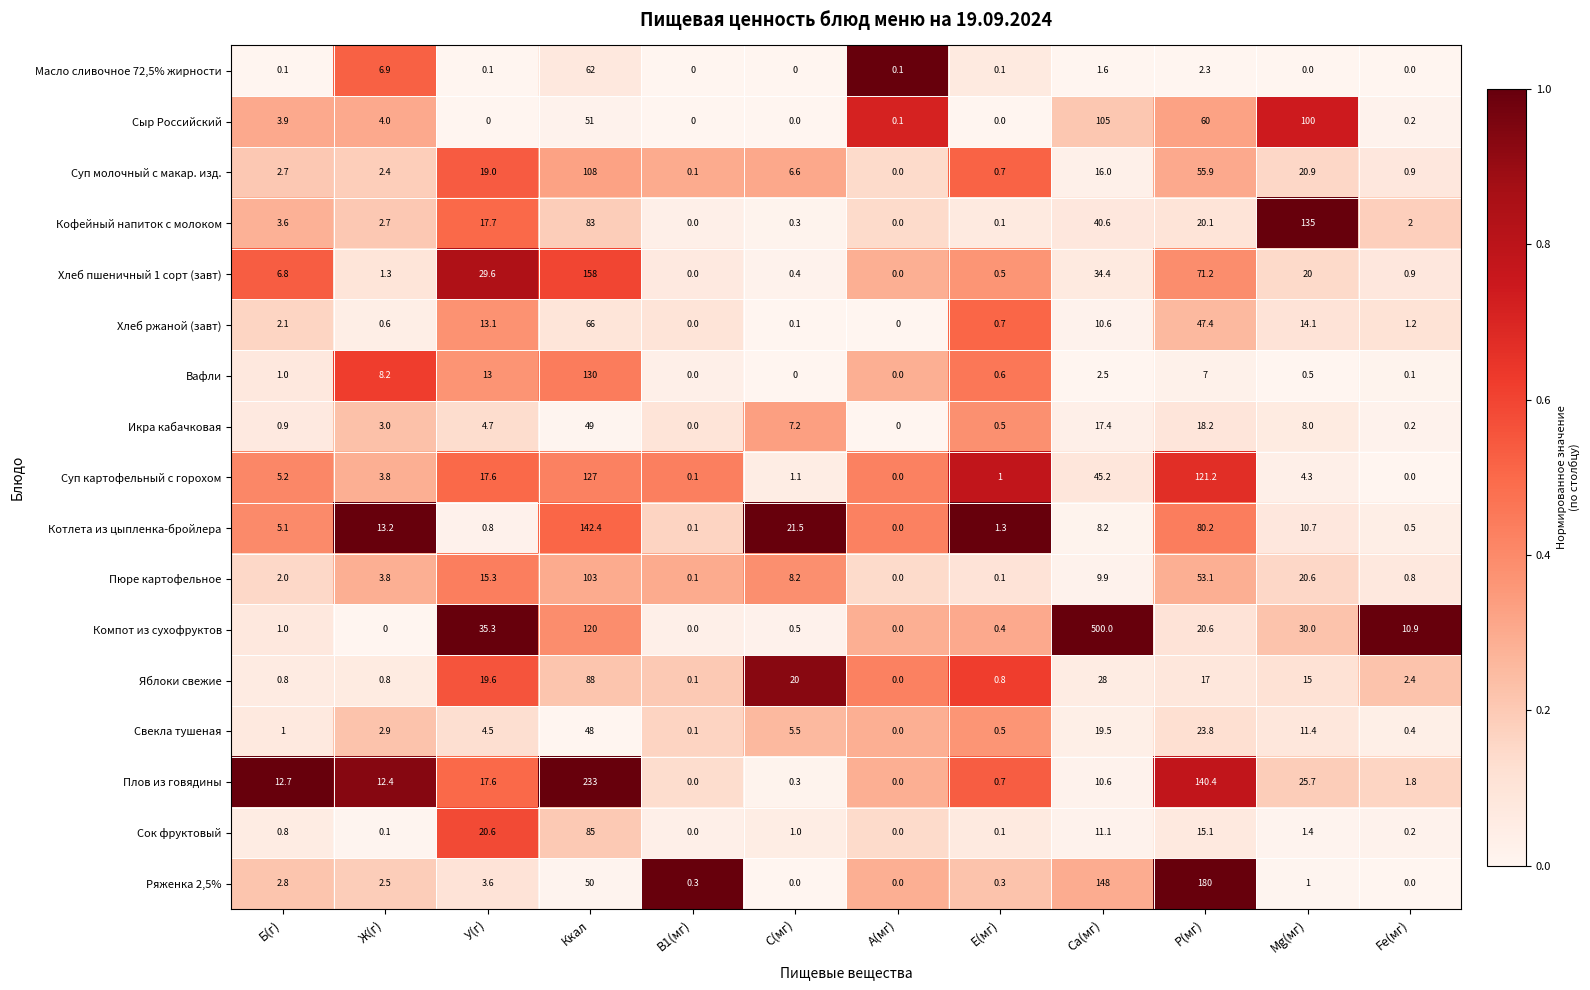

True or false: Суп картофельный с горохом has a value of 85.6 at Ккал.

False